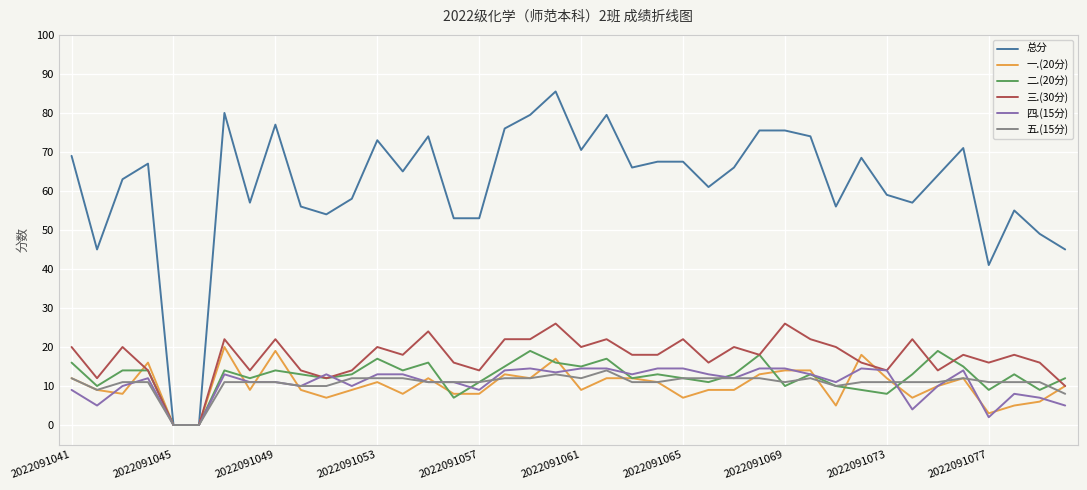

Which series has the largest total across all categories?

总分